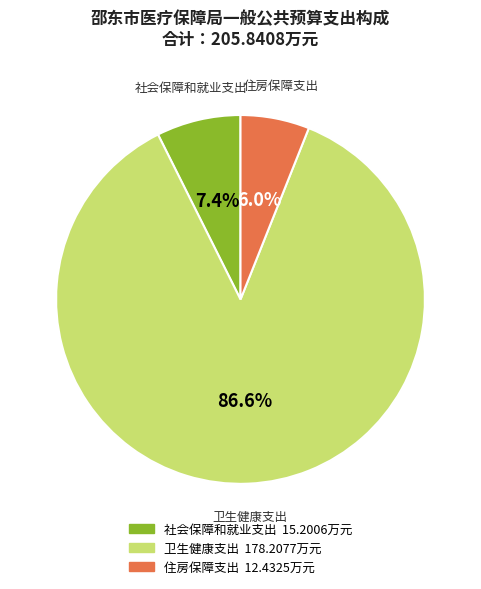

To the nearest percent, what is the combined percentage of 卫生健康支出 and 住房保障支出?

93%